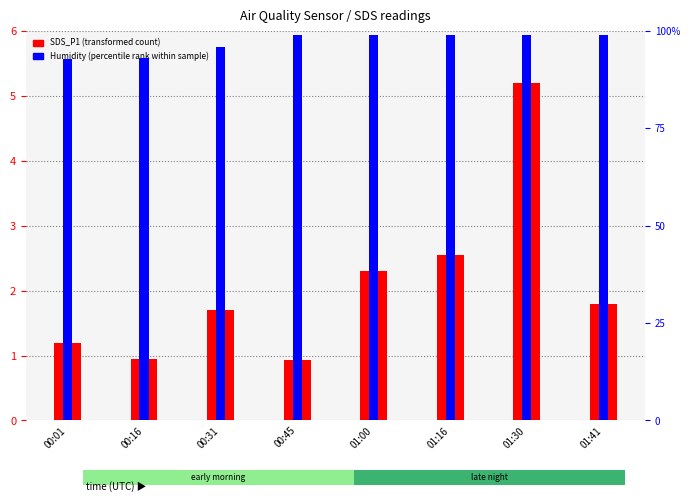

Is the value of SDS_P2 at 00:01 greater than the value of SDS_P1 (transformed count) at 00:31?

No